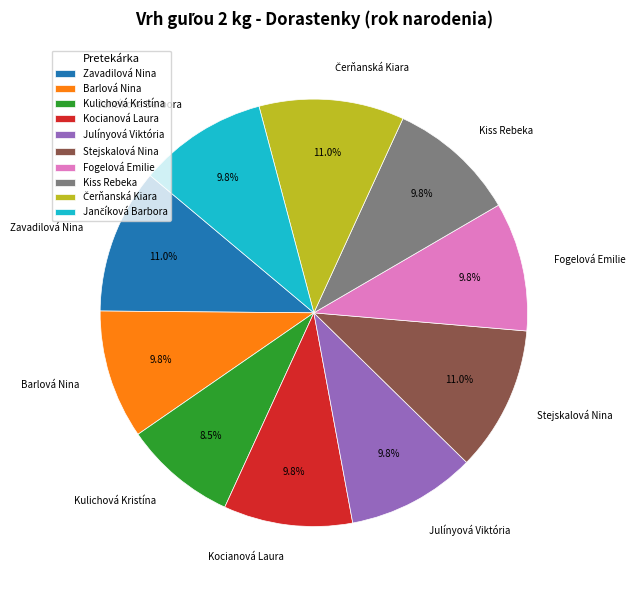

What is the smallest slice in the pie chart?

Kulichová Kristína